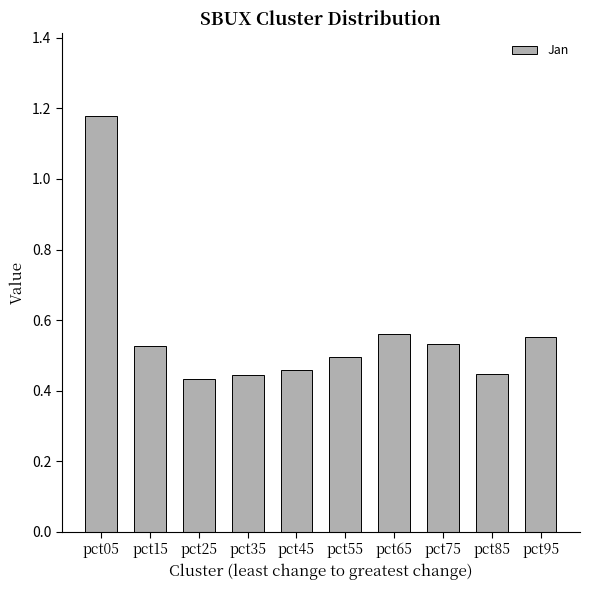

What is the difference between the values at pct25 and pct05?

0.7